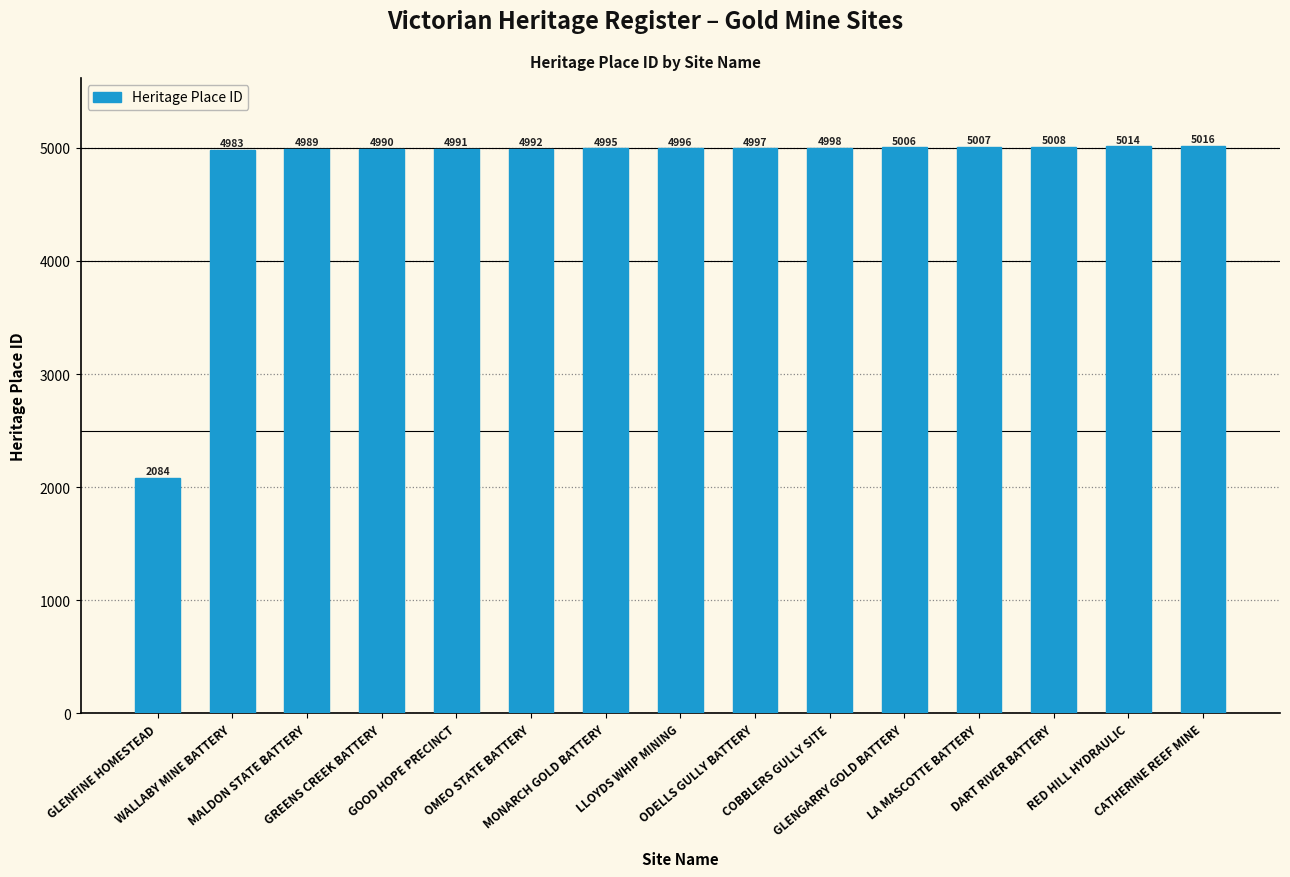

How many distinct data groups are displayed?

1